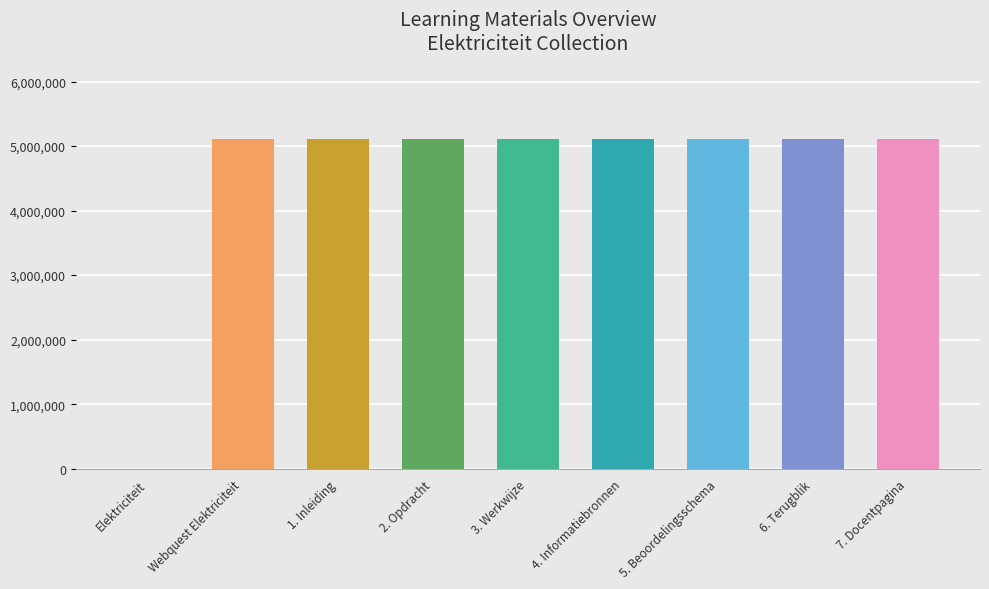

What position from the right is 7. Docentpagina?

1